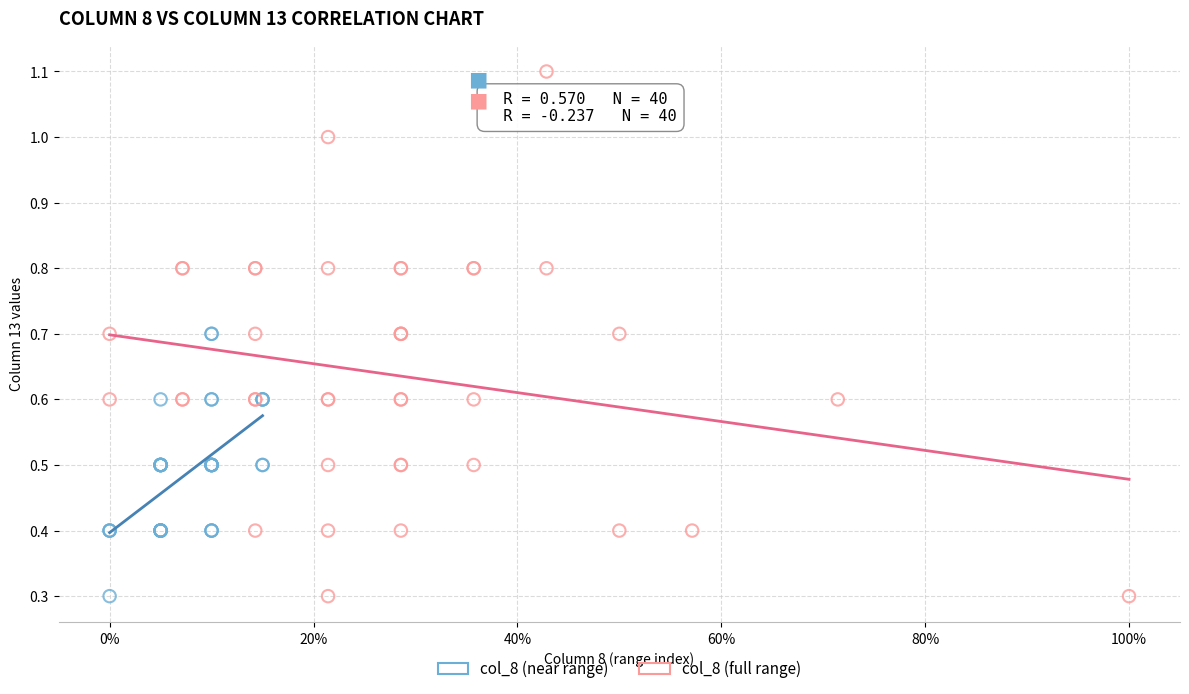

Which series has the largest Y range (max minus min)?

col_8 (full range)